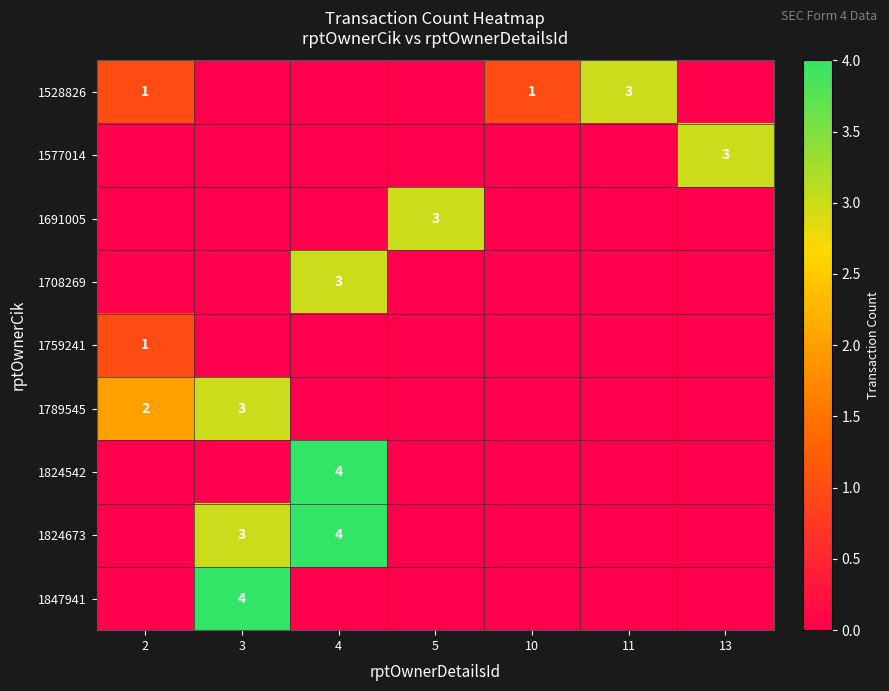

The 1824673 series shows 1 at 3. True or false?

False